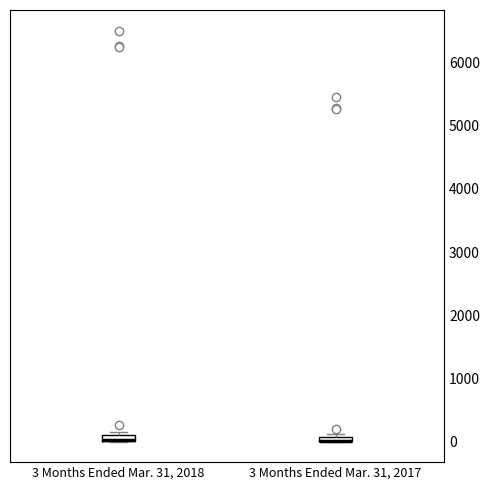

Where is the lower edge of the box for 3 Months Ended Mar. 31, 2017 on the y-axis? The values are not printed on the chart, so give them approximately, as read against the axis.

0